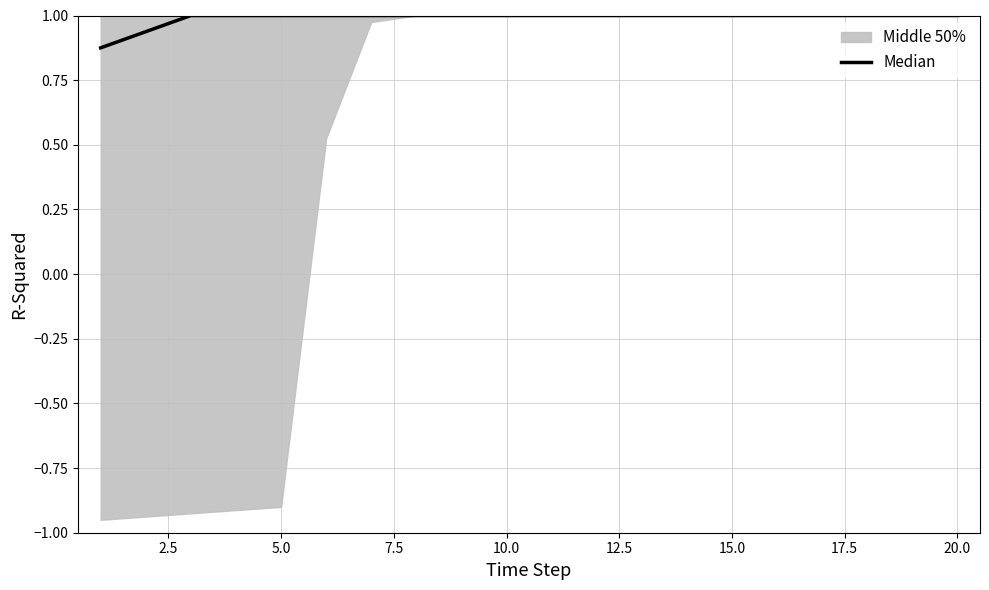

True or false: the data has more than 0 interior local peaks.

False